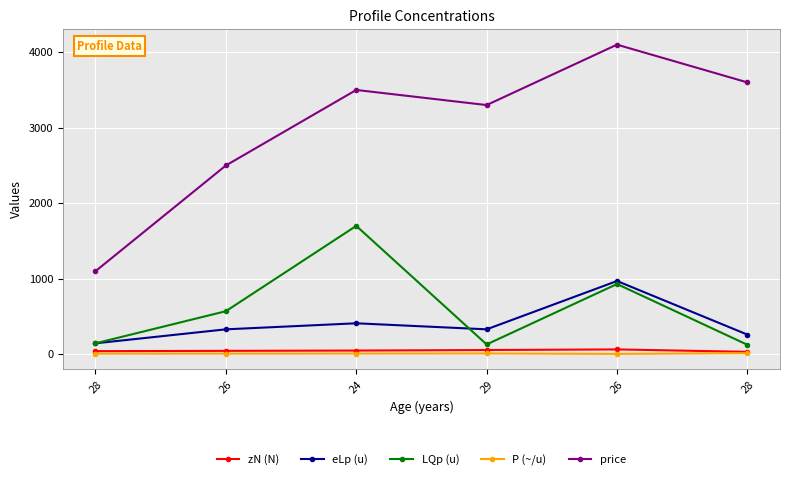

At which category does price reach its first local peak?

24